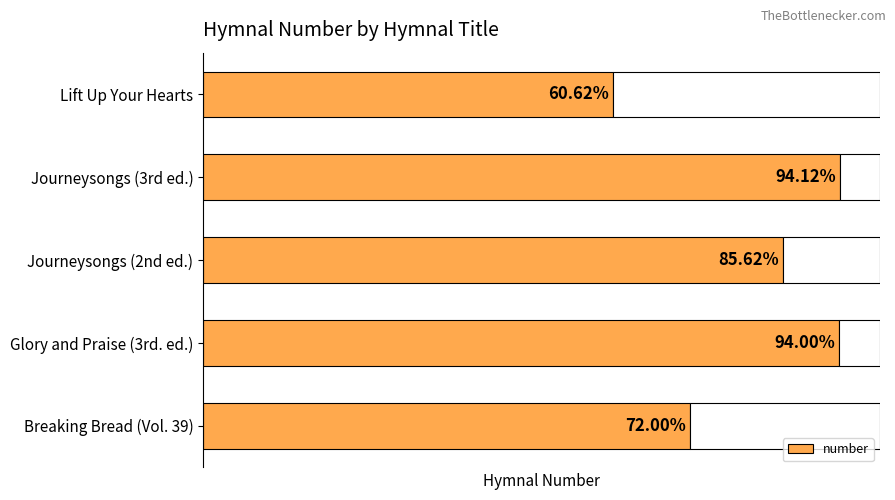

Does the chart contain any negative values?

No